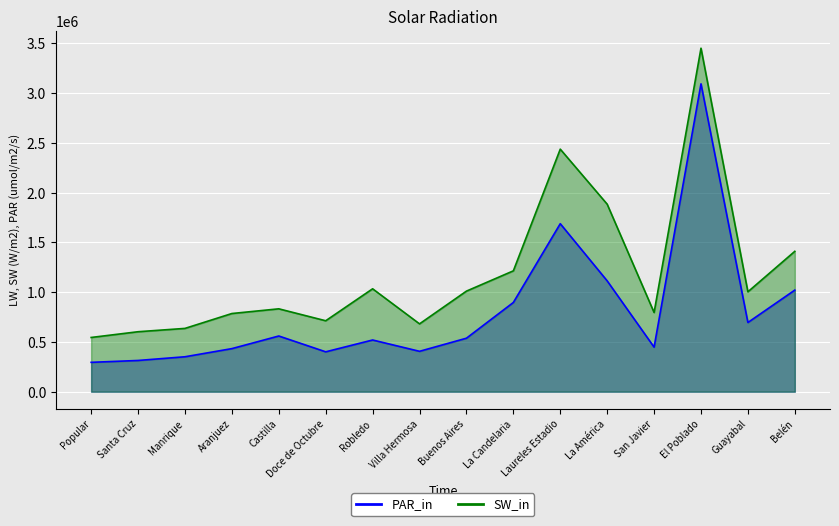

What are all the series names shown in the legend?

PAR_in, SW_in